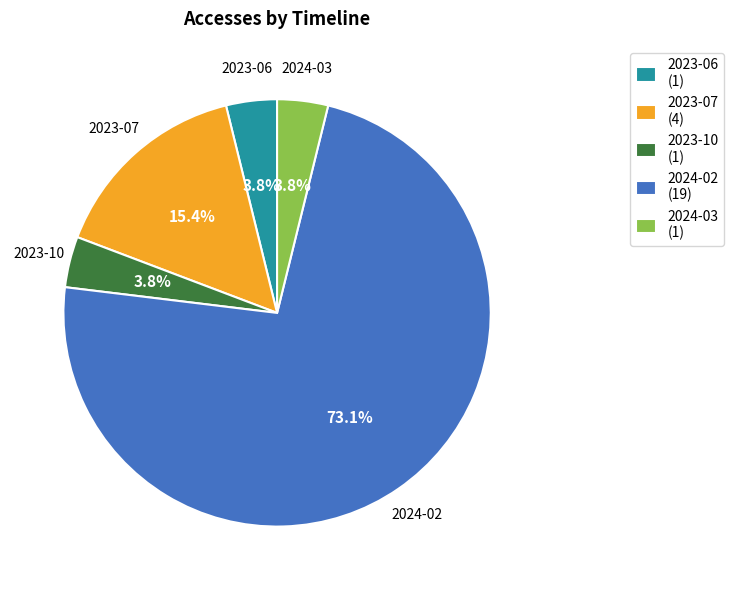

To the nearest percent, what portion does 2024-03 represent?

4%